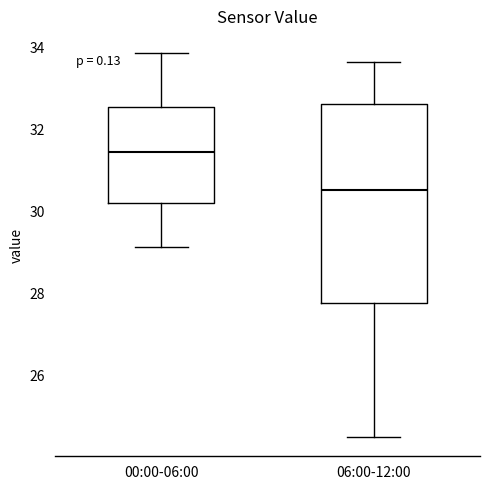

Reading left to right, transcribe this box plot: for each box, give where its median line is, the range the box spans, and where its two whiskers end, as read against the y-axis. The values are not printed on the chart, so give them approximately, as read against the axis.

00:00-06:00: median 31.4, box 30.2 to 32.6, whiskers 29.2 to 33.8
06:00-12:00: median 30.6, box 27.8 to 32.6, whiskers 24.6 to 33.6